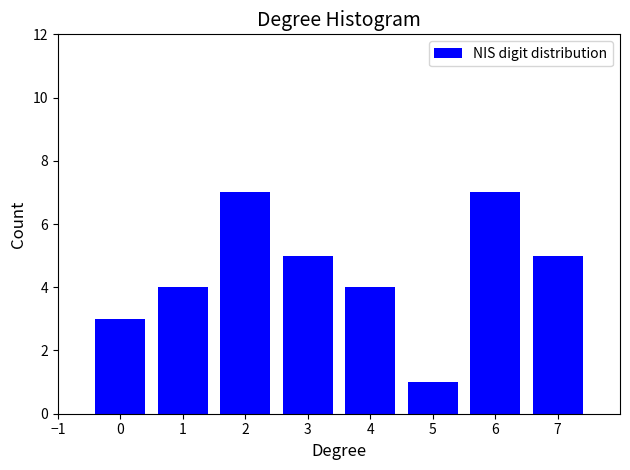

Reading left to right, what are all the values shown in this chart?

3	4	7	5	4	1	7	5